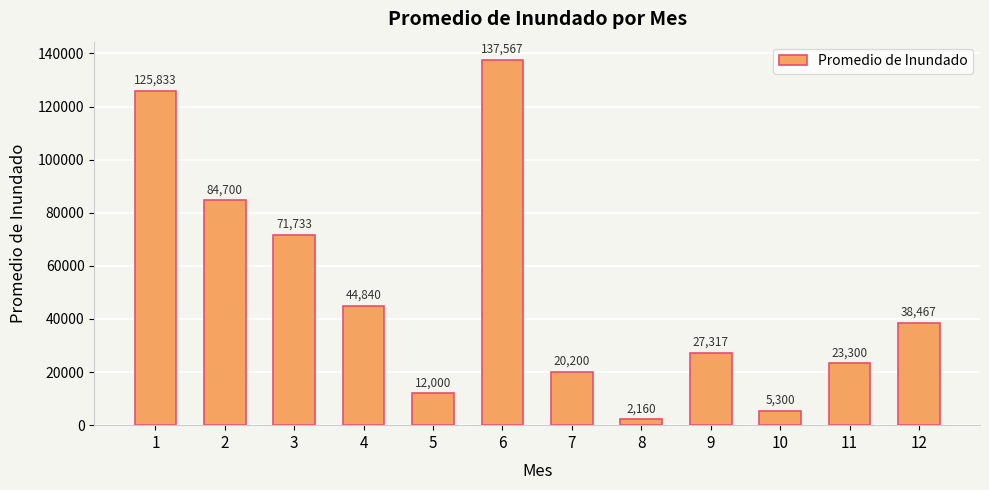

How many categories are shown in the chart?

12